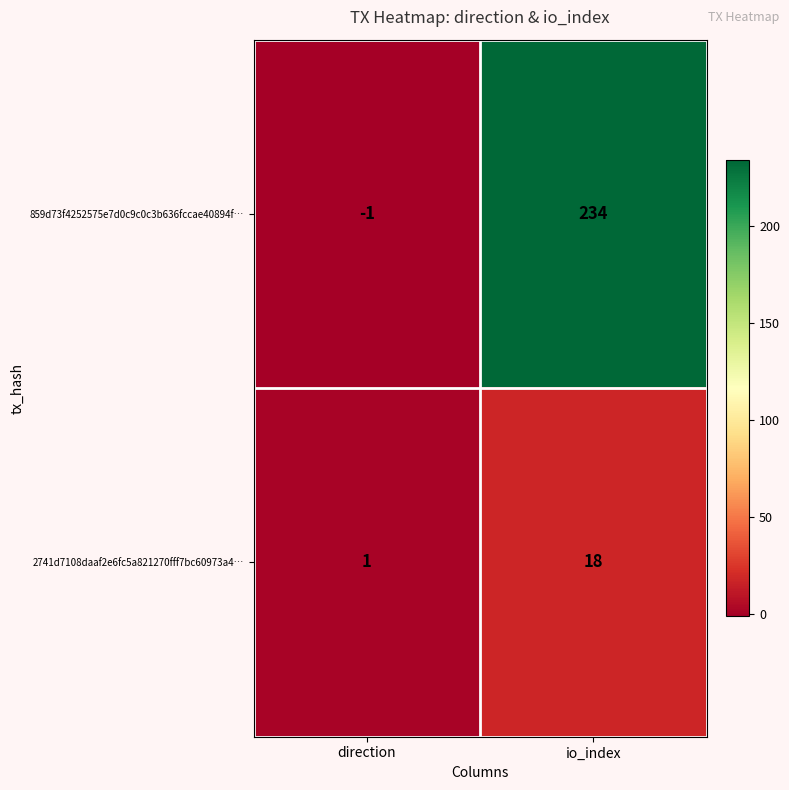

What is the total value across all series at io_index?

252